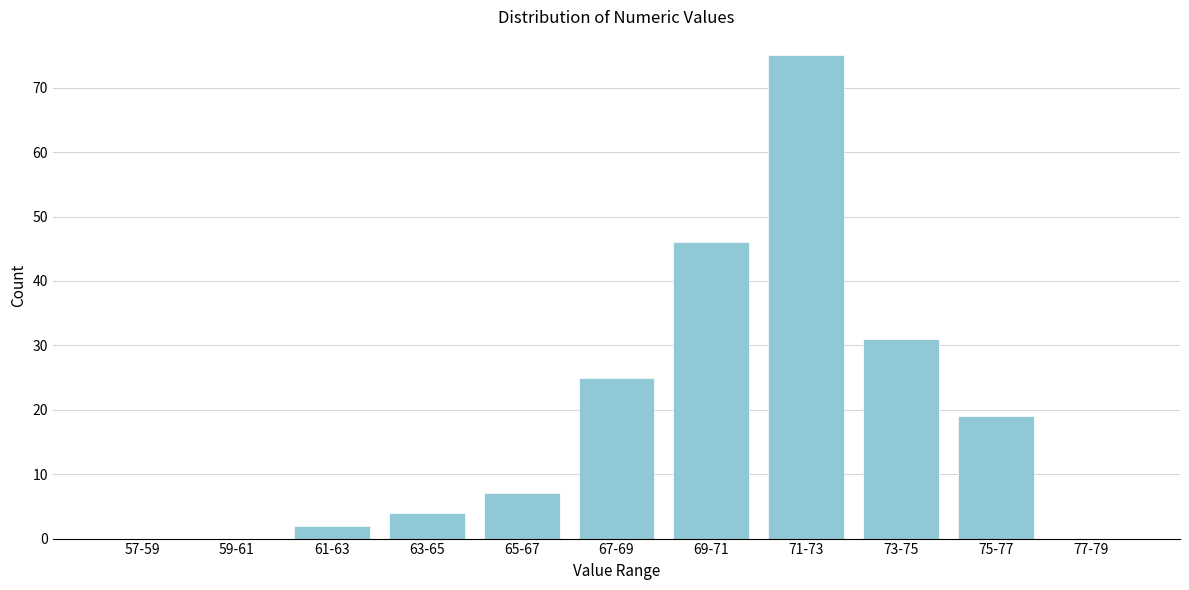

Reading left to right, list all the values displayed in this chart.

57-59=0	59-61=0	61-63=2	63-65=4	65-67=7	67-69=25	69-71=46	71-73=75	73-75=31	75-77=19	77-79=0